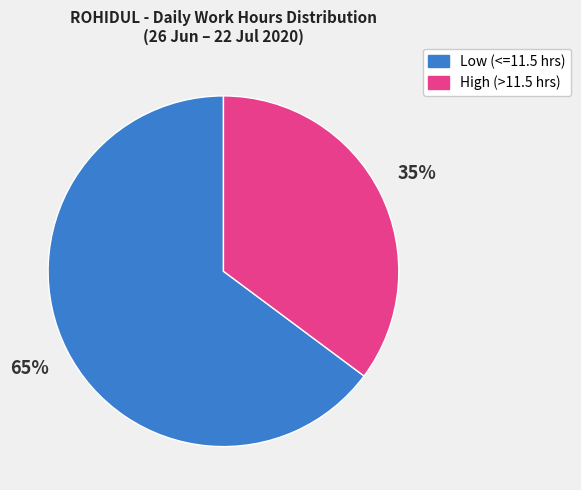

To the nearest percent, what is the difference between the largest and smallest slice percentages?

30%